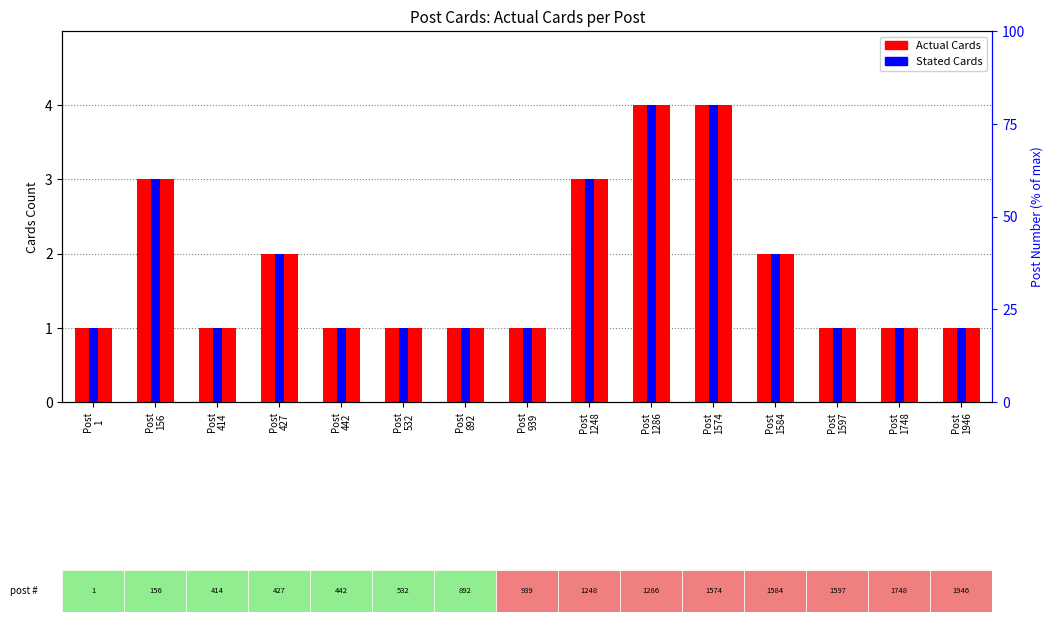

Is it true that Actual Cards equals 1 at Post
1946?

True